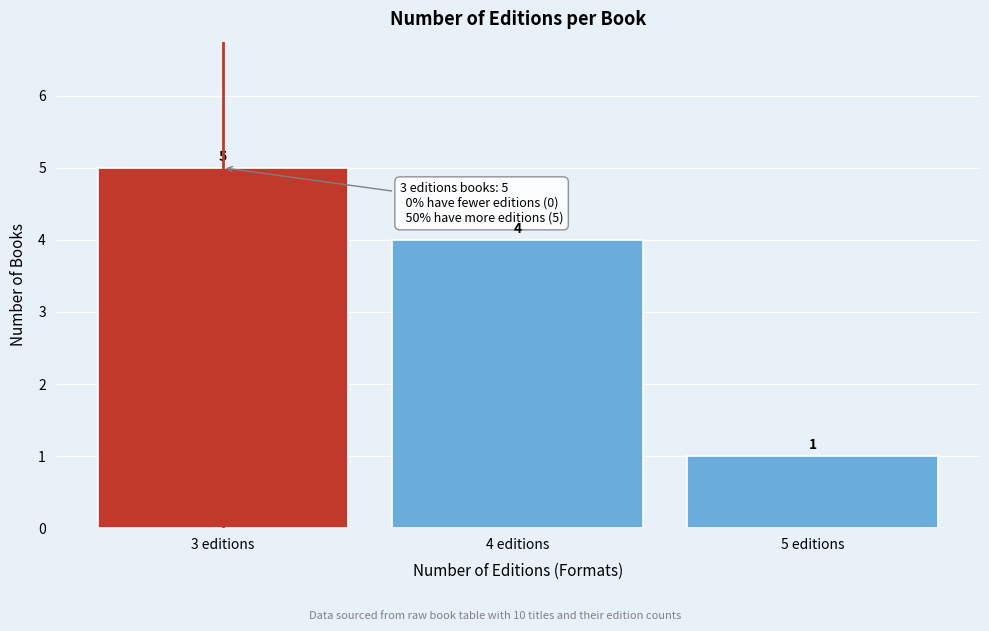

Which range on the x-axis has the tallest bar?

2.5 to 3.5